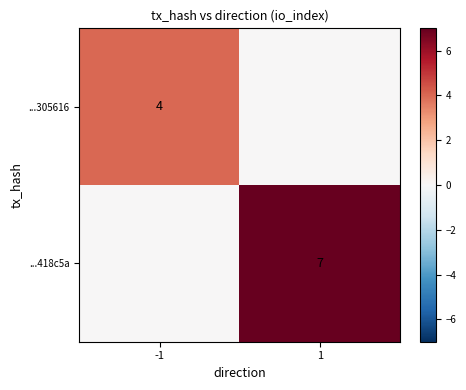

At which category is the sum across all series the highest?

1